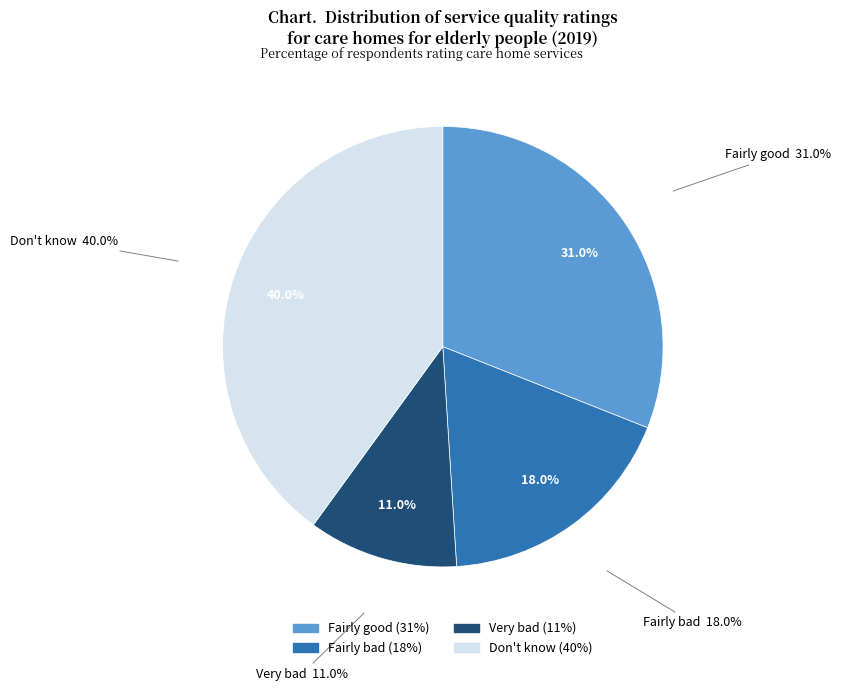

Is Very bad the majority of the pie?

No